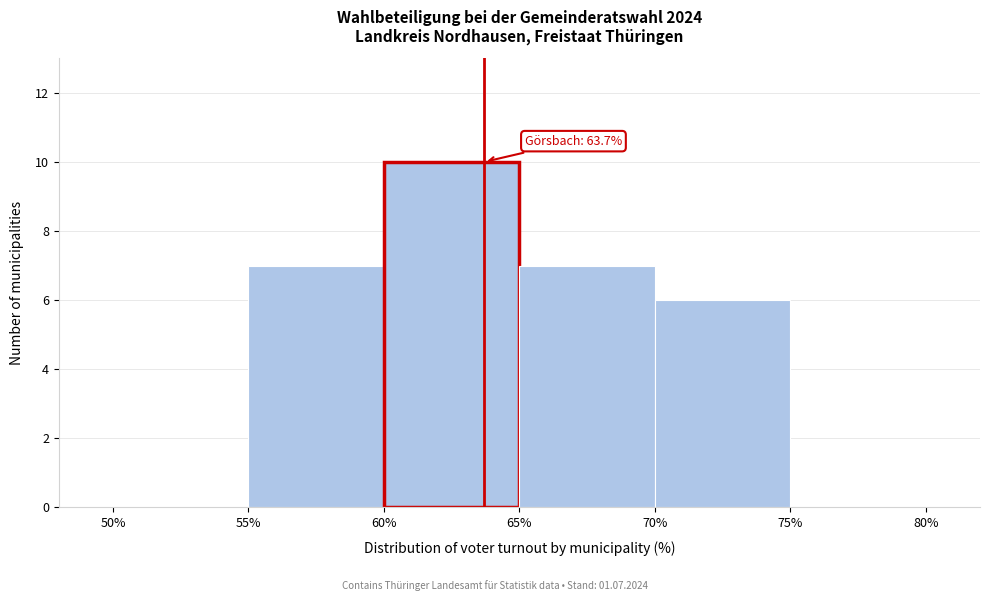

Over which range of the x-axis is the bar tallest?

60% to 65%